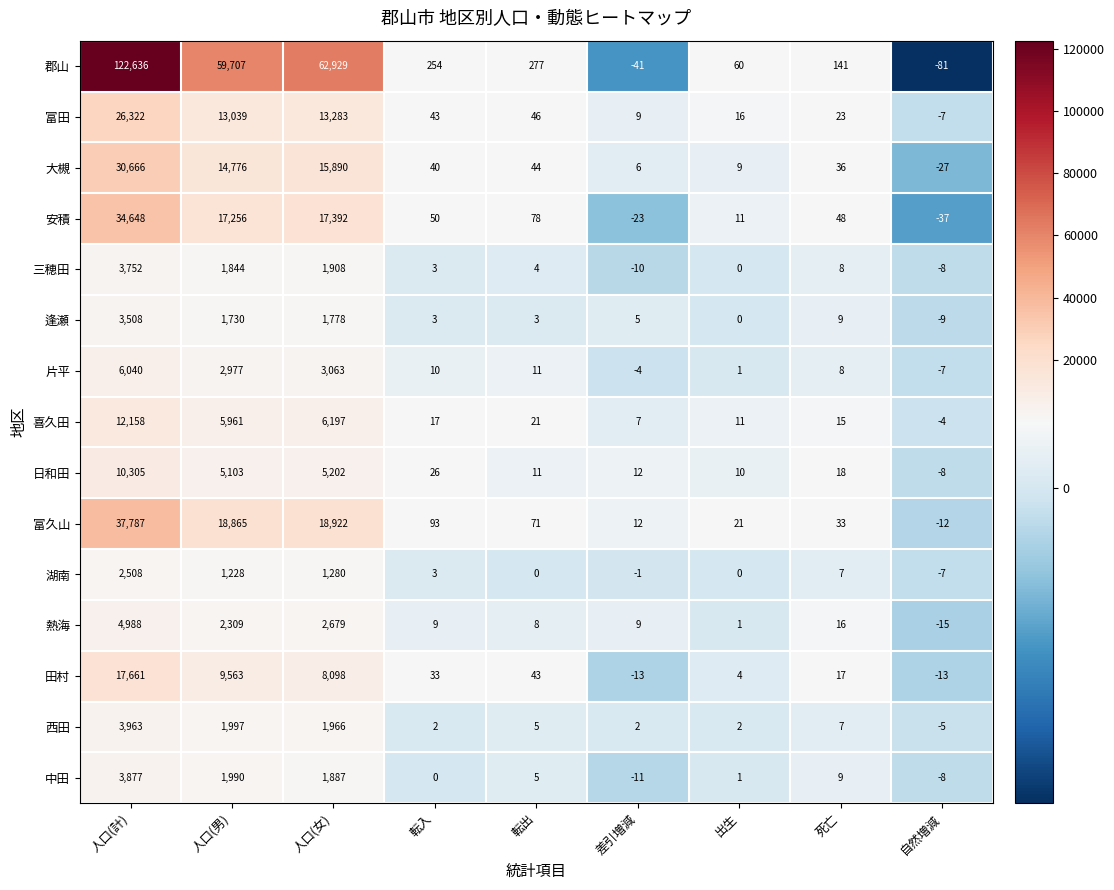

What is the difference between the maximum and minimum values in the 安積 series?

34685